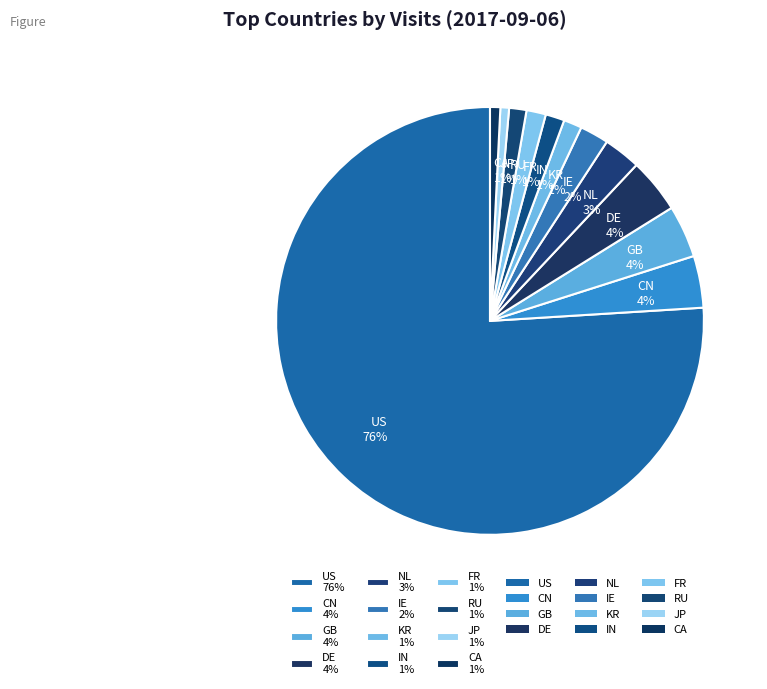

Which has a higher value, IE or US?

US